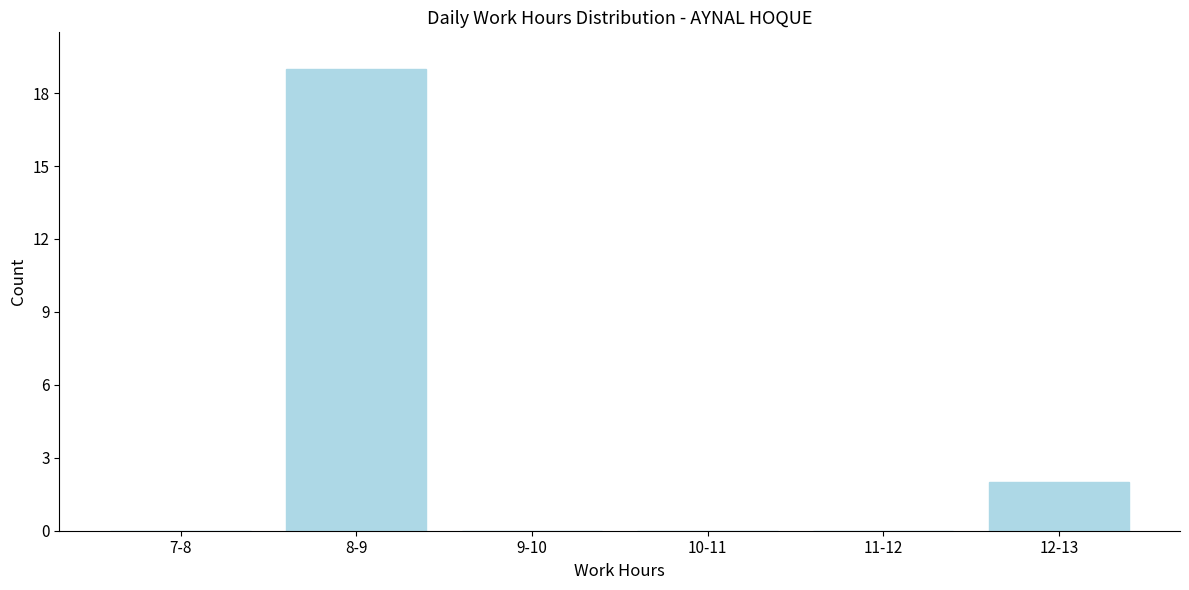

Reading left to right, what are all the values shown in this chart?

7-8=0	8-9=19	9-10=0	10-11=0	11-12=0	12-13=2